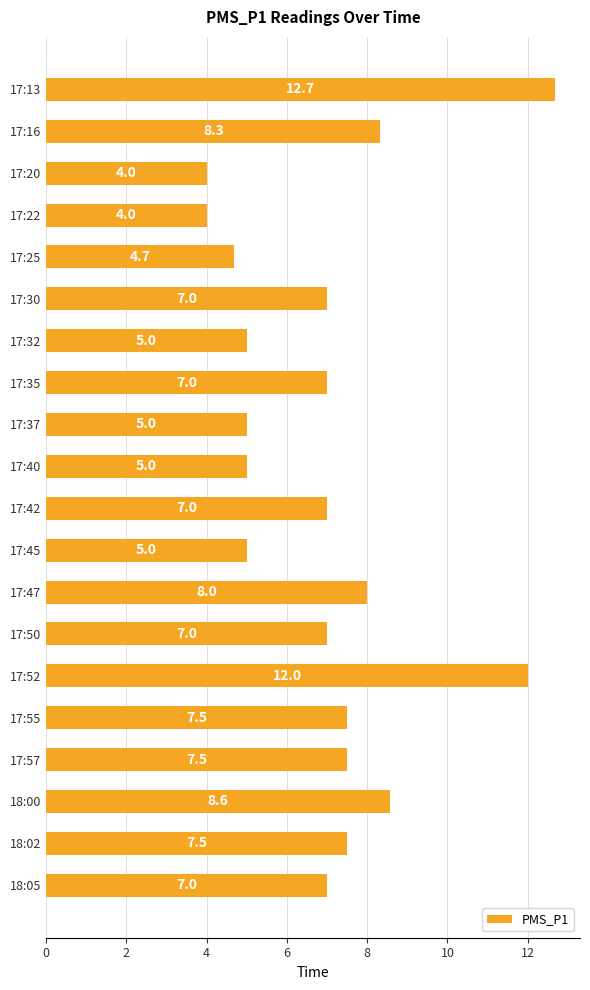

Approximately how many times larger is the value at 17:25 compared to 17:40?

0.9